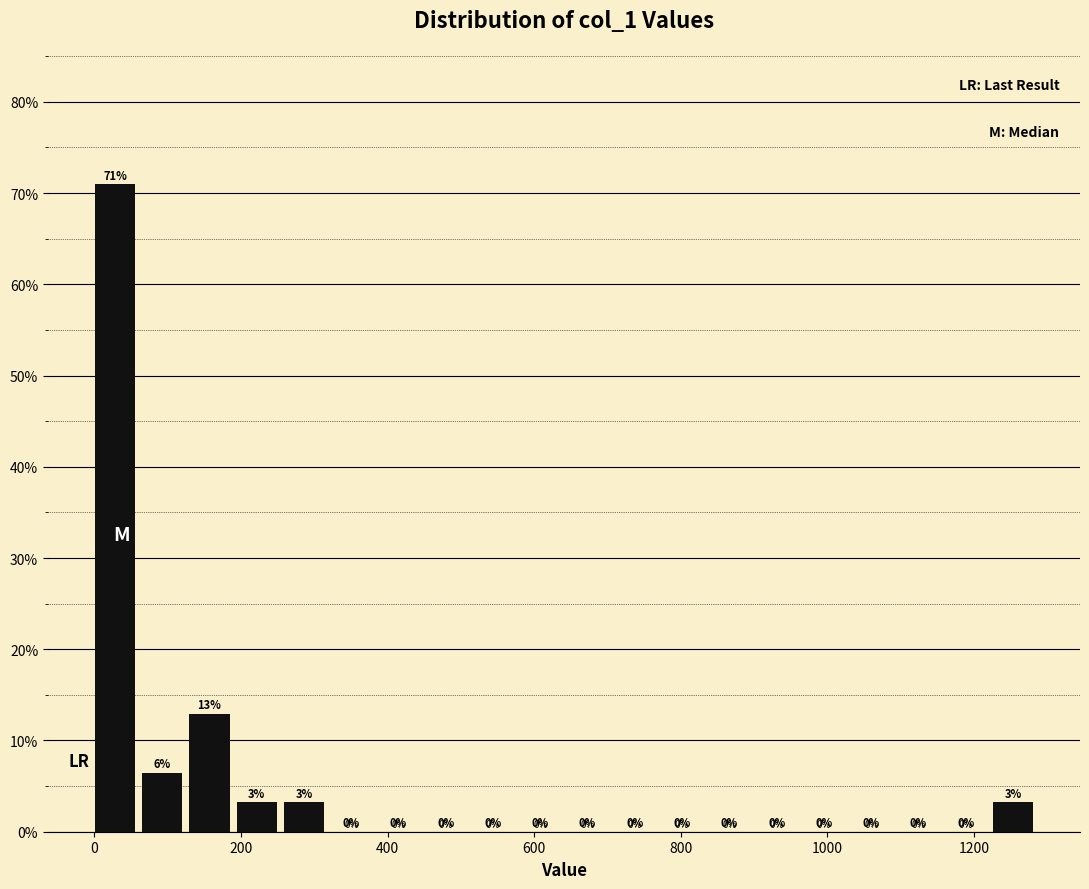

Read against the x-axis, roughly where is the centre of the tallest bar?

20